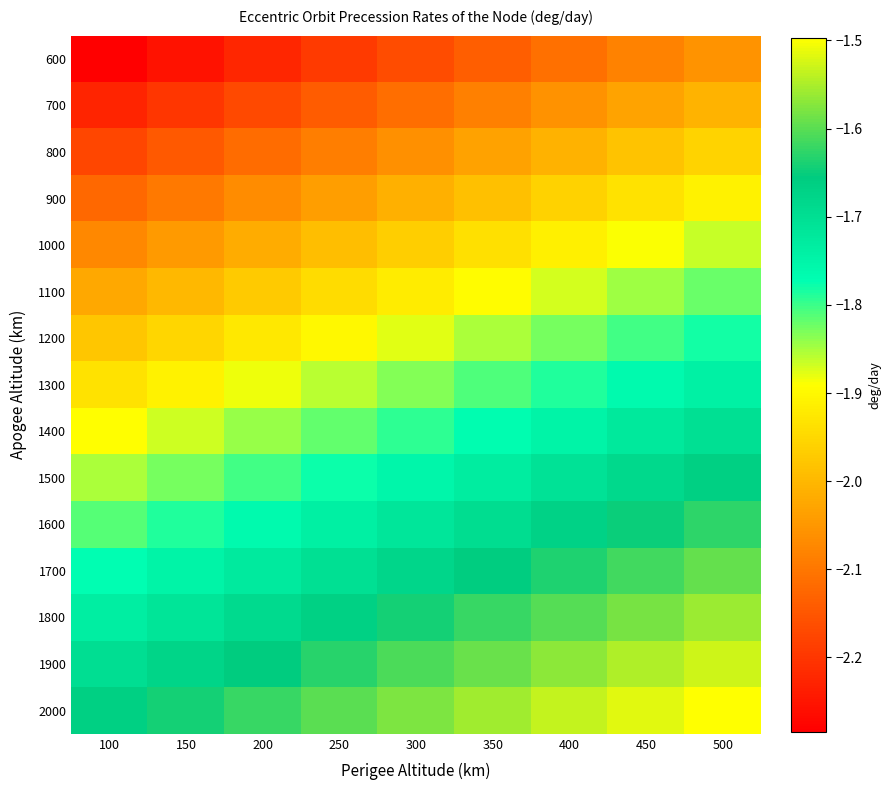

Between 250 and 400, which is larger?

400